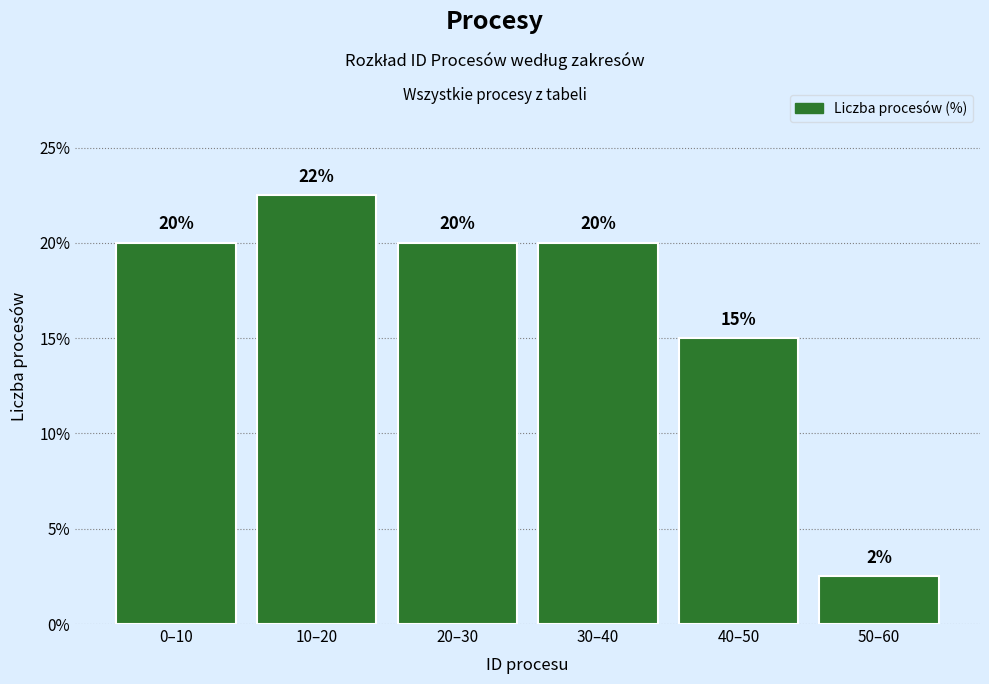

What is the difference between the maximum and minimum values?

20.0